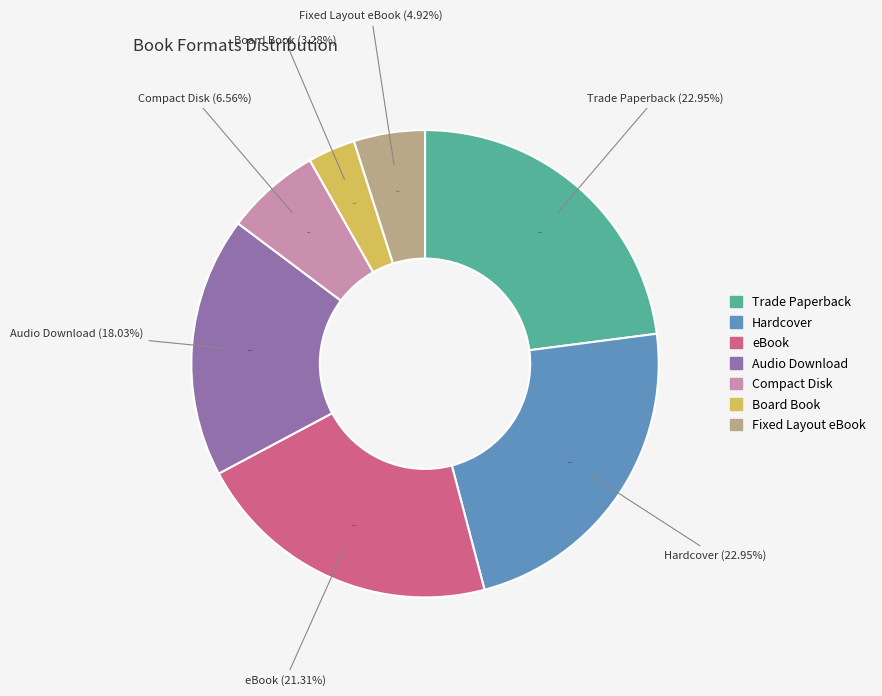

What is the total percentage of Compact Disk and Board Book?

9.8%